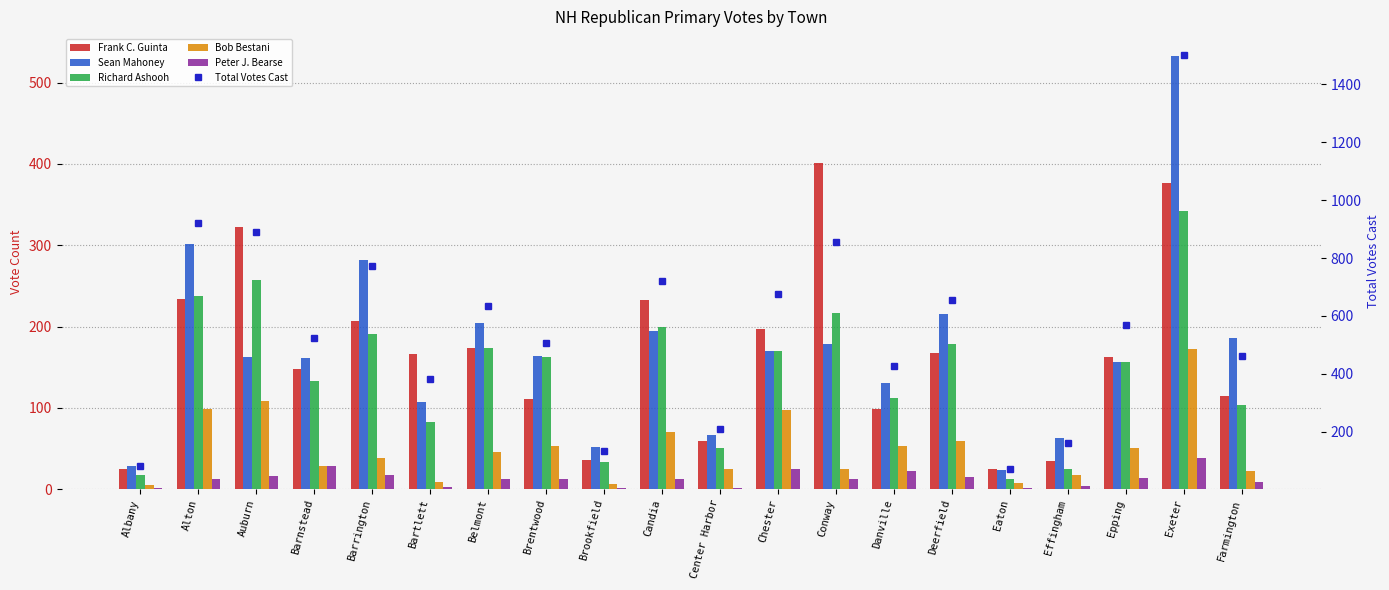

Is it true that Peter J. Bearse equals 15 at Deerfield?

True